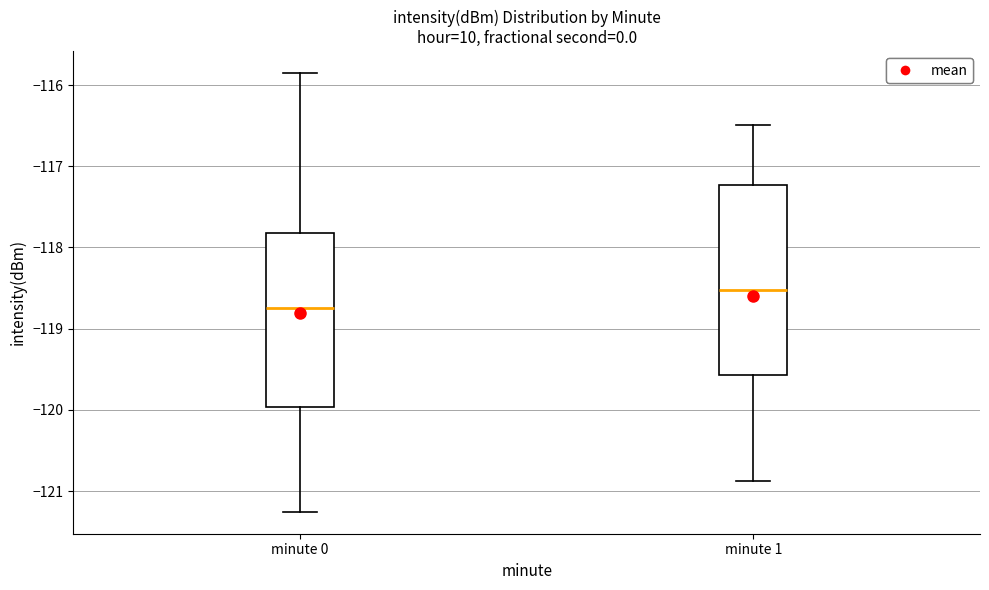

Reading left to right, transcribe this box plot: for each box, give where its median line is, the range the box spans, and where its two whiskers end, as read against the y-axis. The values are not printed on the chart, so give them approximately, as read against the axis.

minute 0: median -118.7, box -120.0 to -117.8, whiskers -121.3 to -115.9
minute 1: median -118.5, box -119.6 to -117.2, whiskers -120.9 to -116.5